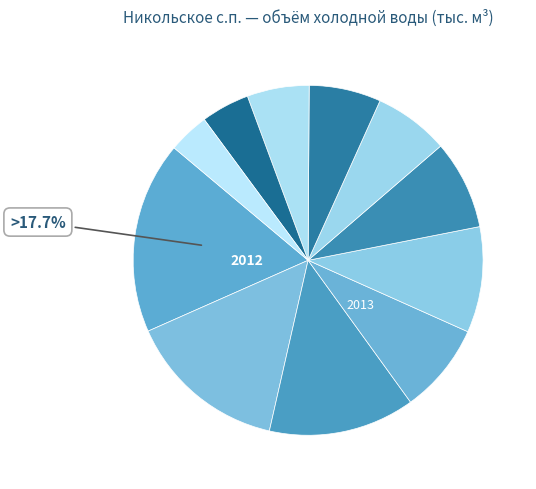

Is there a majority slice in this chart?

No